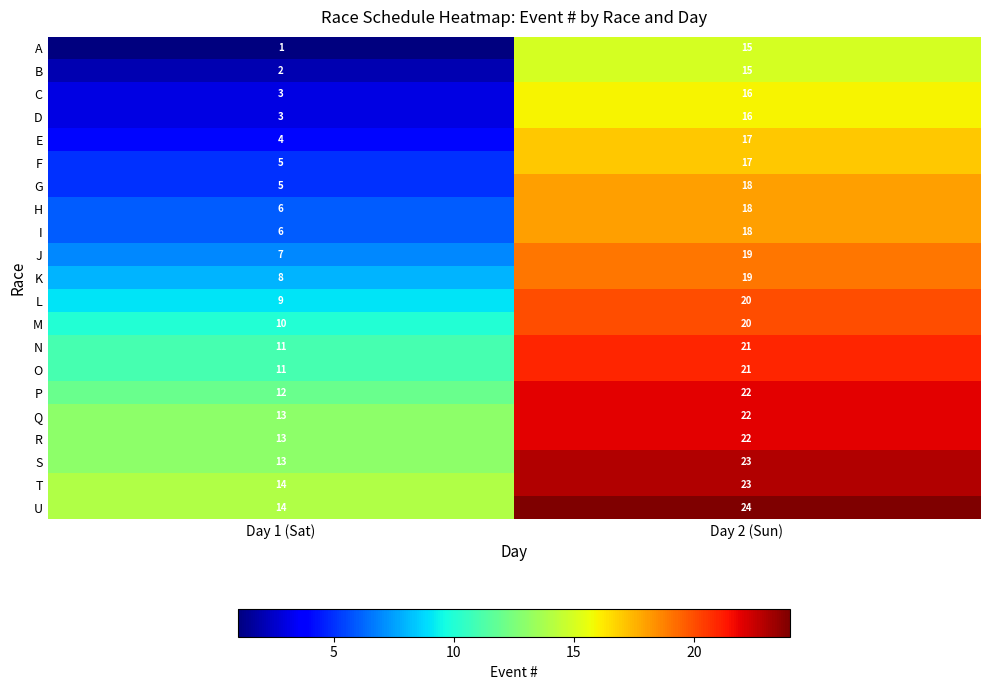

Which series changed the most between Day 1 (Sat) and Day 2 (Sun)?

A